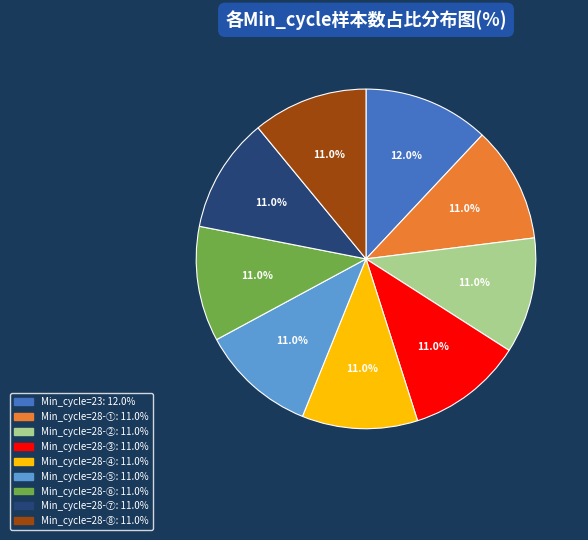

Does any single category account for the majority?

No